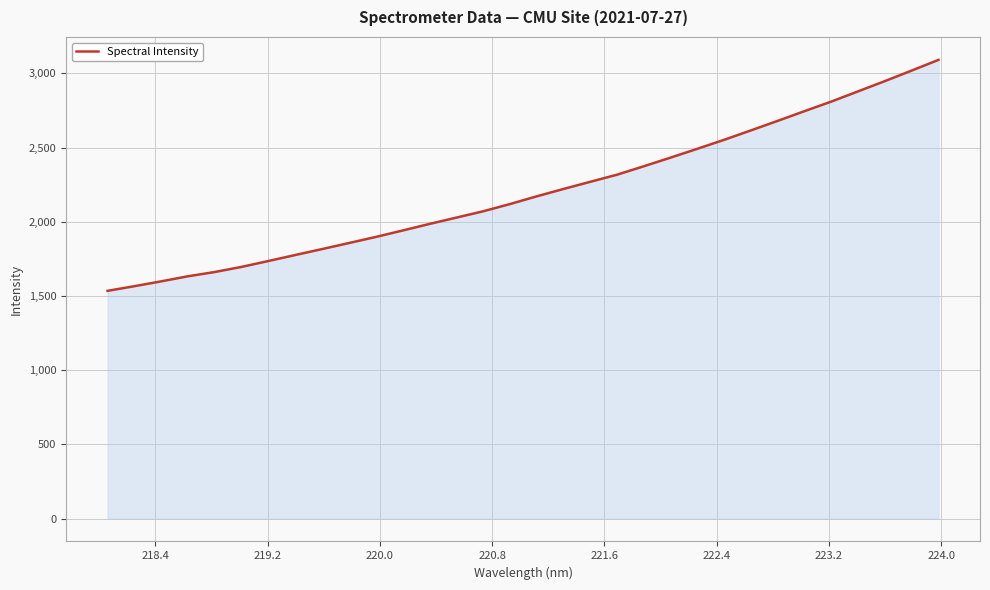

What is the greatest value displayed?

3090.4